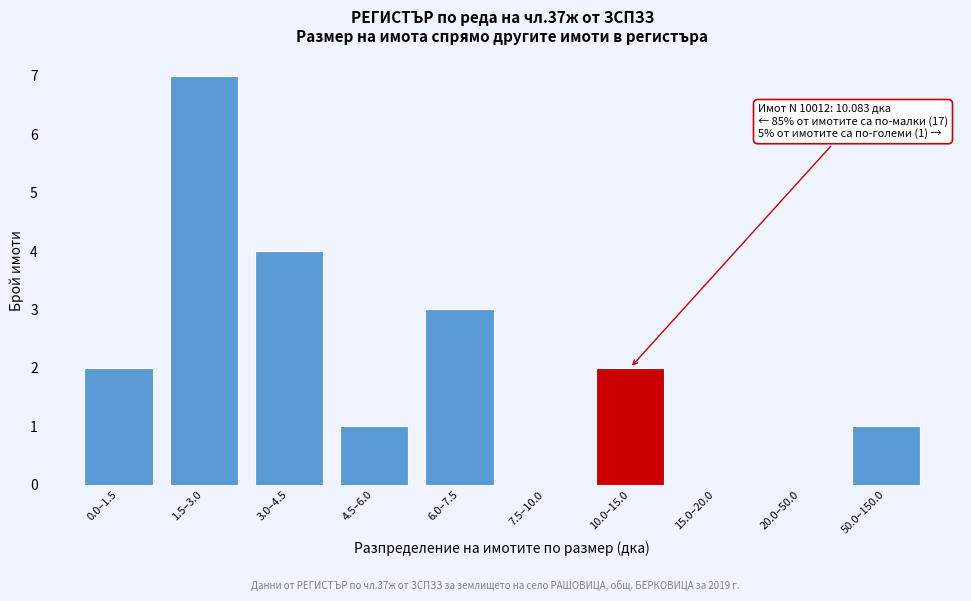

Reading left to right, list all the values displayed in this chart.

0.0–1.5=2	1.5–3.0=7	3.0–4.5=4	4.5–6.0=1	6.0–7.5=3	7.5–10.0=0	10.0–15.0=2	15.0–20.0=0	20.0–50.0=0	50.0–150.0=1